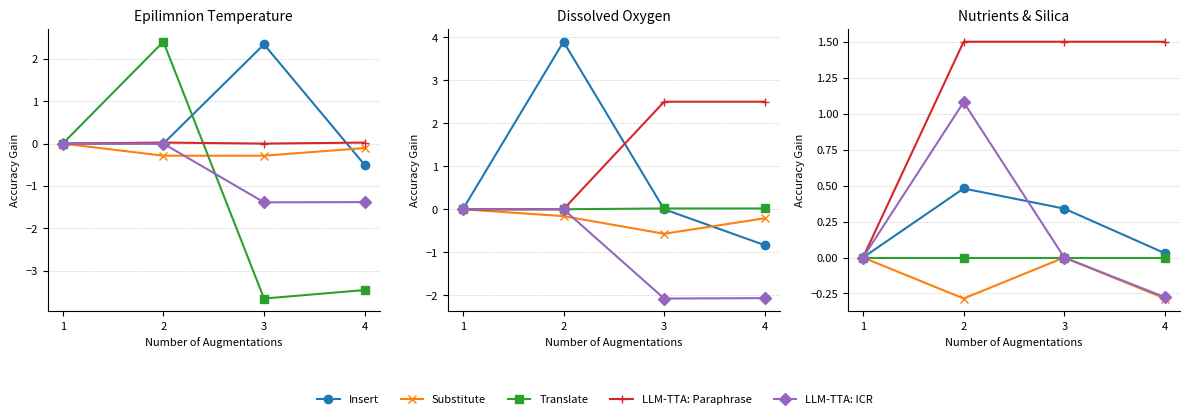

At 2, list the series in order from smallest to largest.

Substitute, Translate, Insert, LLM-TTA: ICR, LLM-TTA: Paraphrase